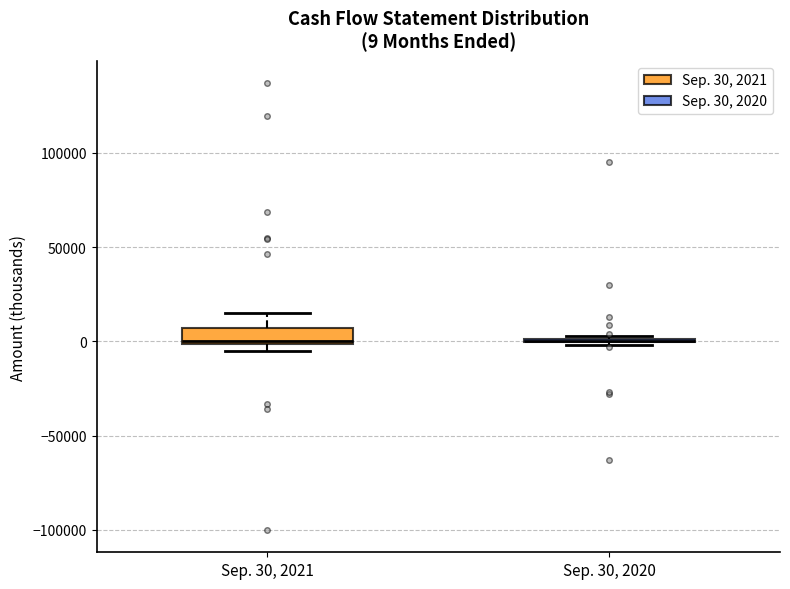

Which box is the tallest, from its lower edge to its upper edge?

Sep. 30, 2021